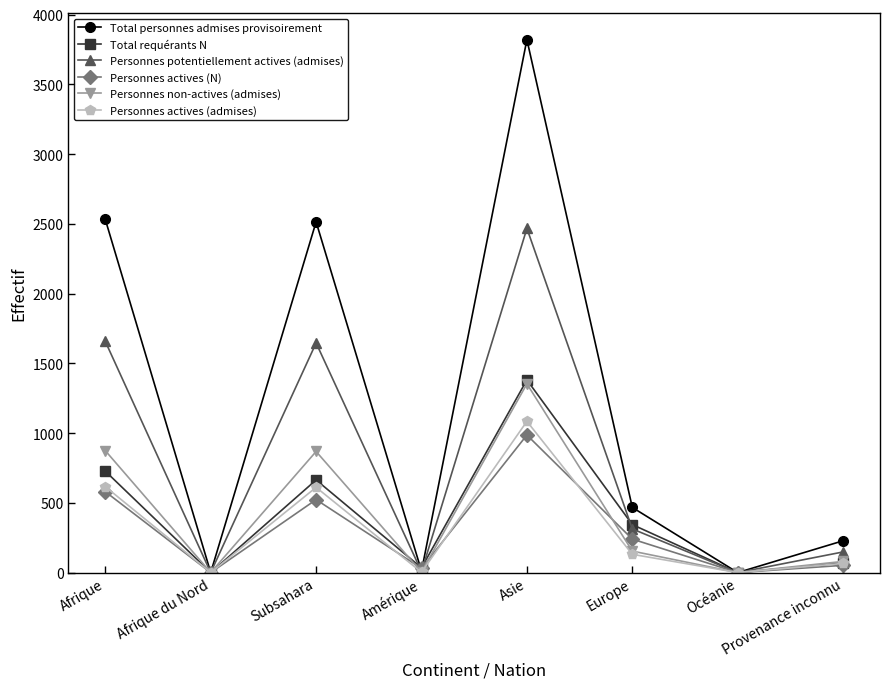

What is the difference between the Total requérants N values at Amérique and Afrique?

693